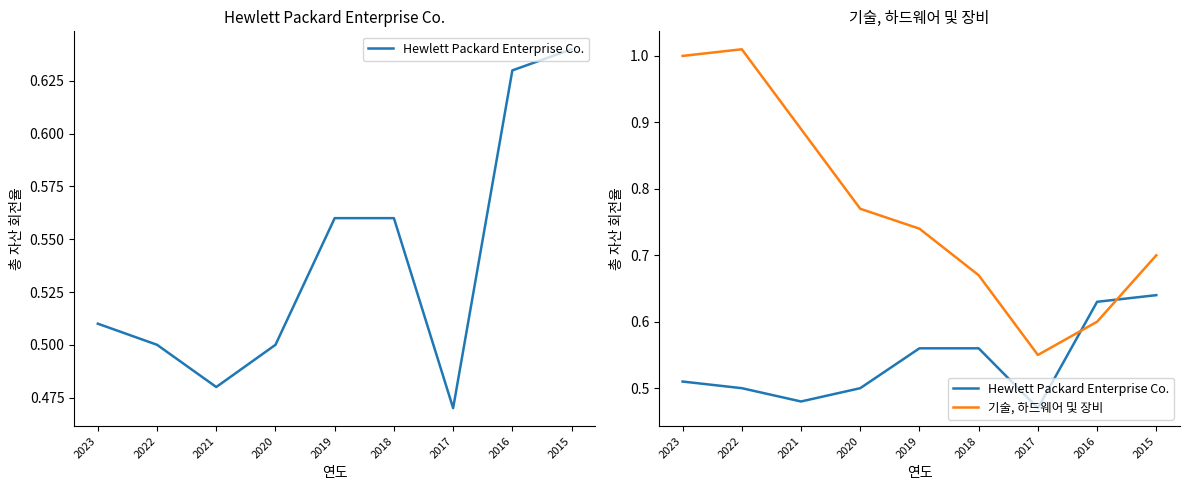

True or false: Hewlett Packard Enterprise Co. has a value of 0.5 at 2023.

True